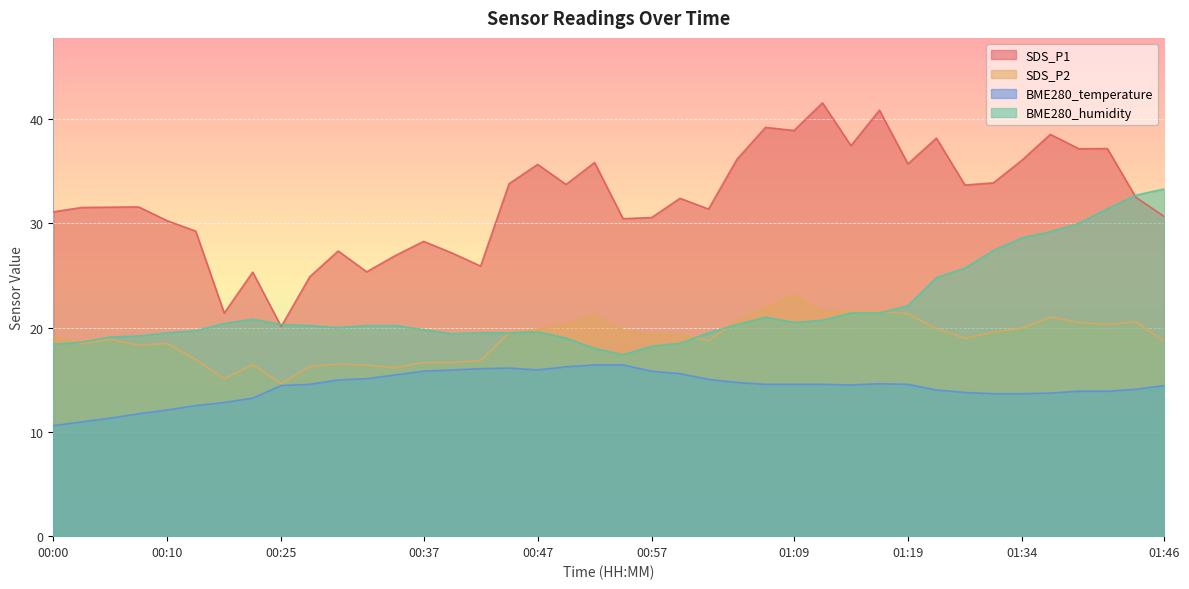

What value does the SDS_P2 series have at 01:46?

18.7